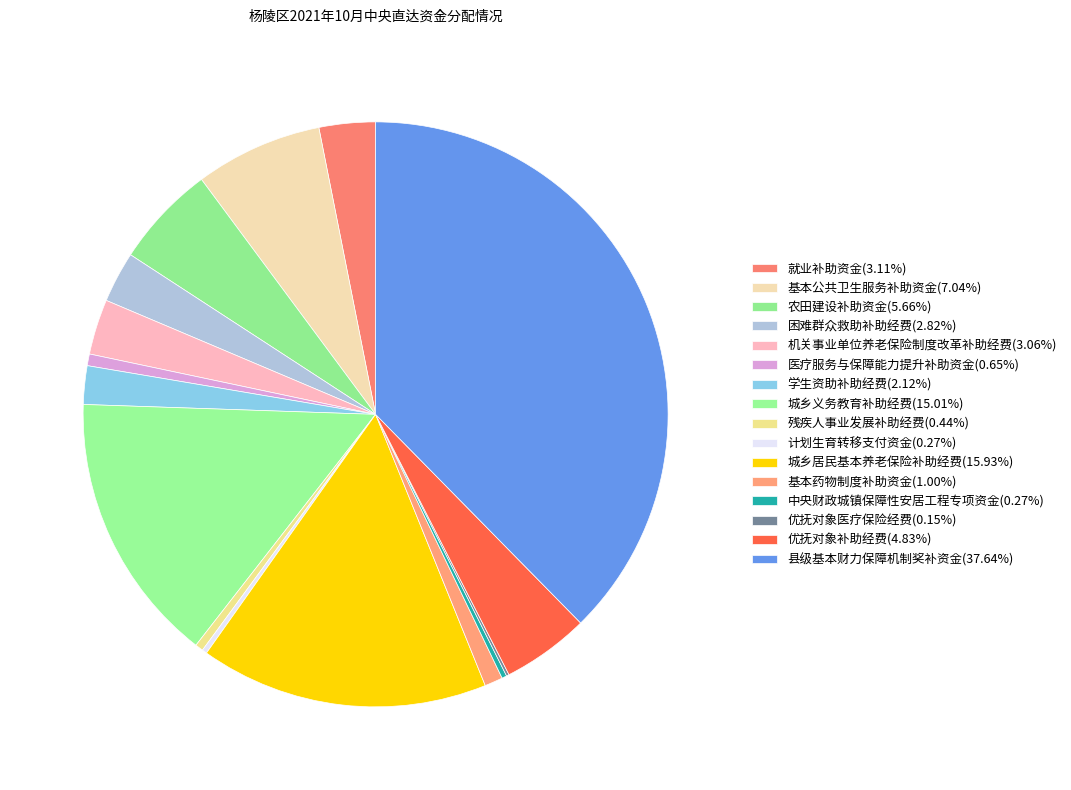

Is it true that 计划生育转移支付资金 is 13% of the pie?

False